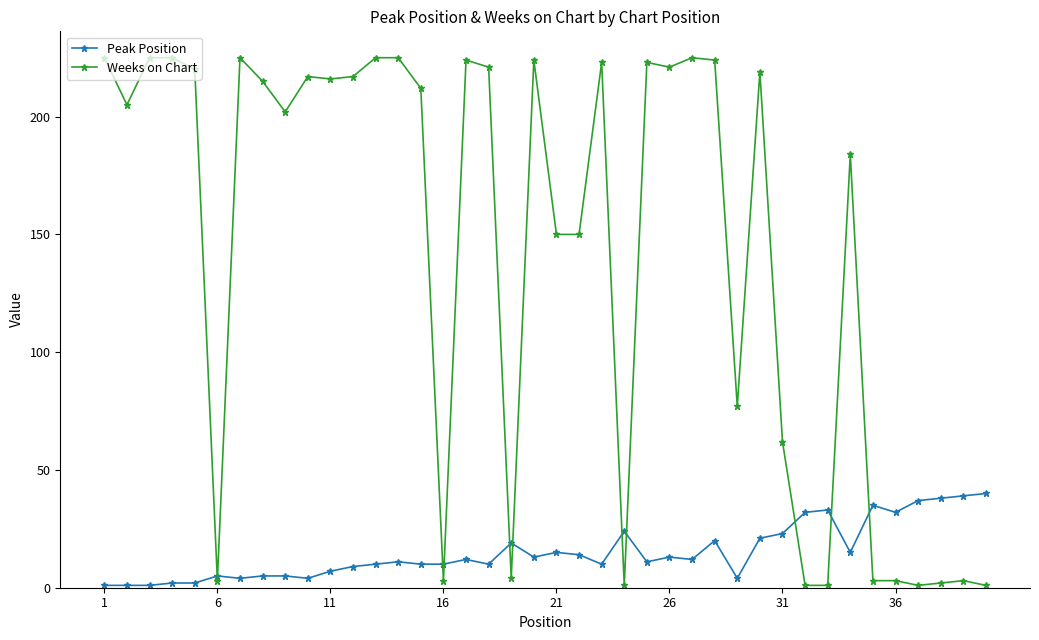

Which series has the largest total across all categories?

Weeks on Chart